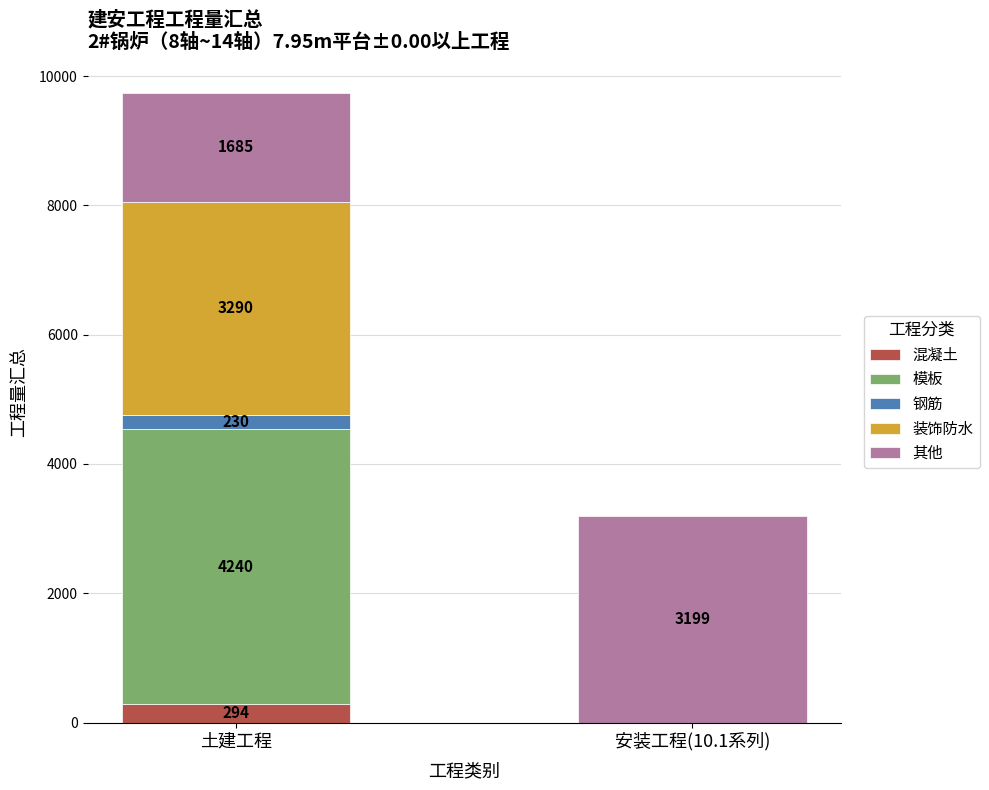

At which label does 混凝土 reach its peak?

土建工程